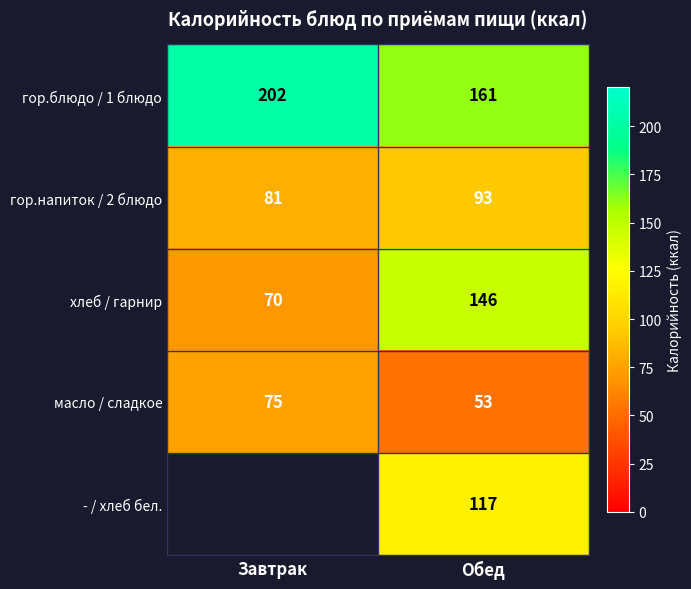

Where is хлеб / гарнир nearest to the value 108?

Завтрак